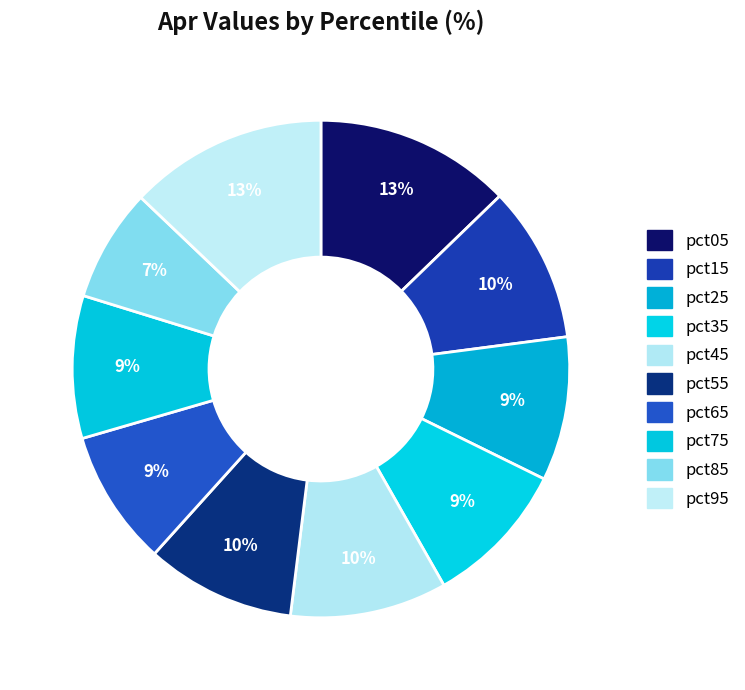

Rank the categories by value from lowest to highest.

pct85, pct65, pct75, pct25, pct35, pct55, pct15, pct45, pct05, pct95